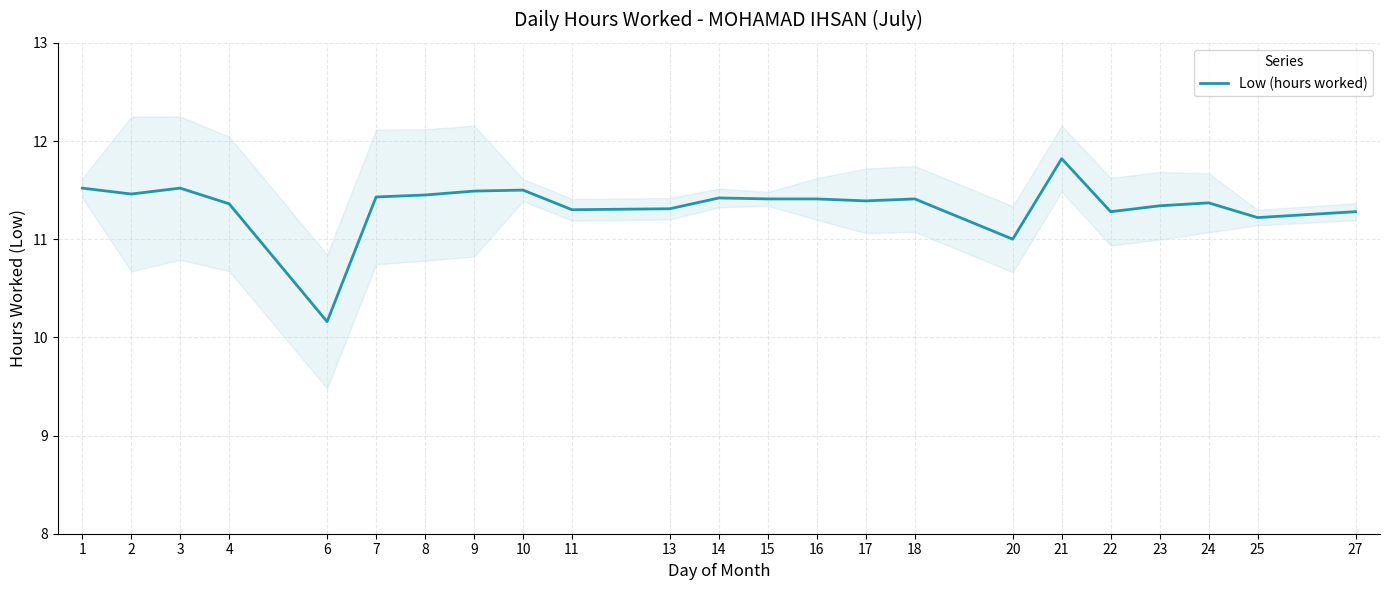

The value at 1 is 16.4. True or false?

False